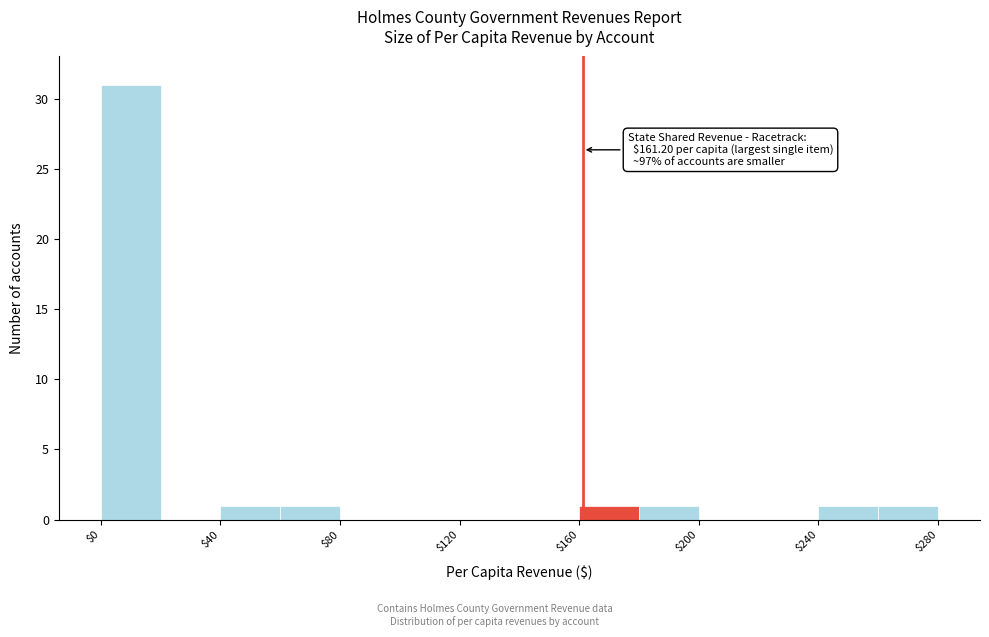

Over which range of the x-axis is the bar tallest?

0 to 20